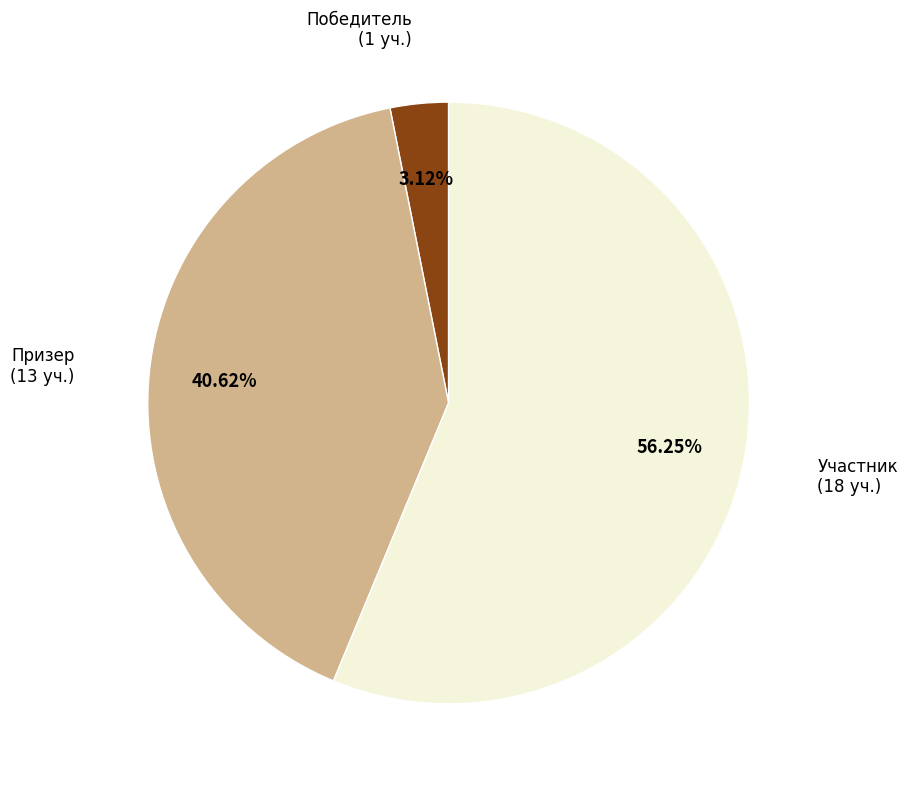

Does any single category account for the majority?

Yes